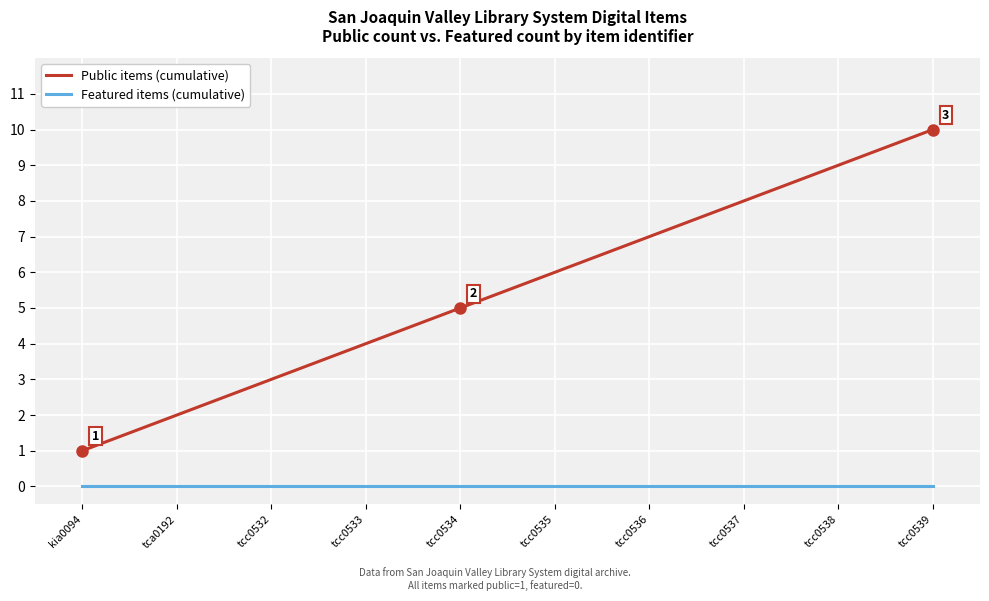

The value of Public items (cumulative) at kia0094 is 1. True or false?

True